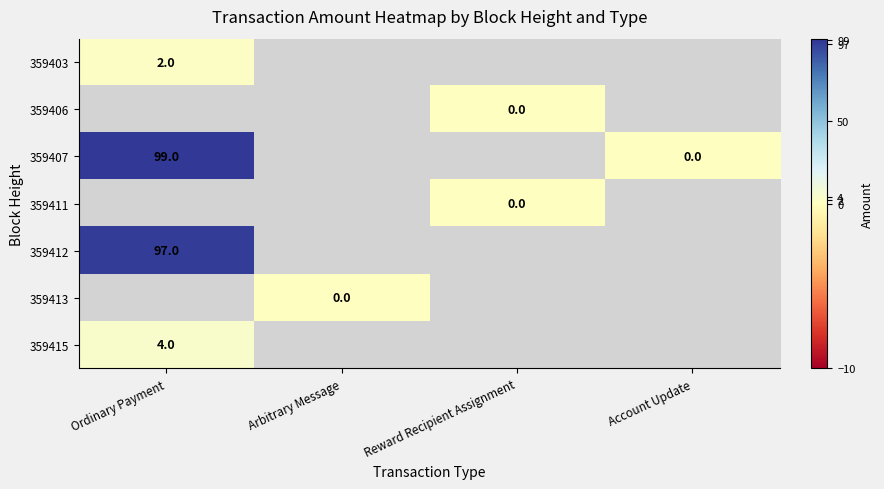

The 359407 series shows 99 at Ordinary Payment. True or false?

True